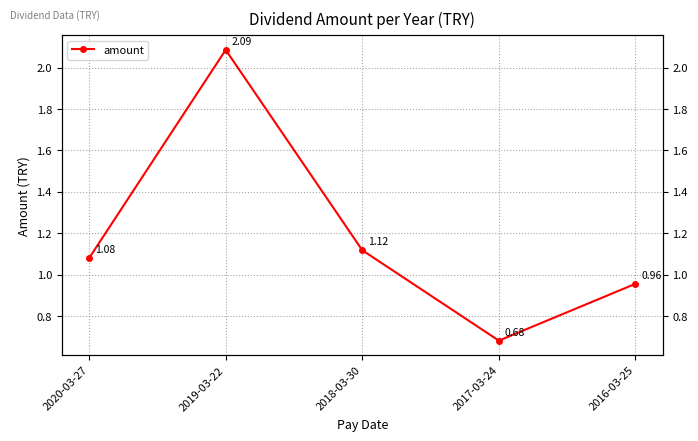

Which category has the lowest value across all series?

2017-03-24